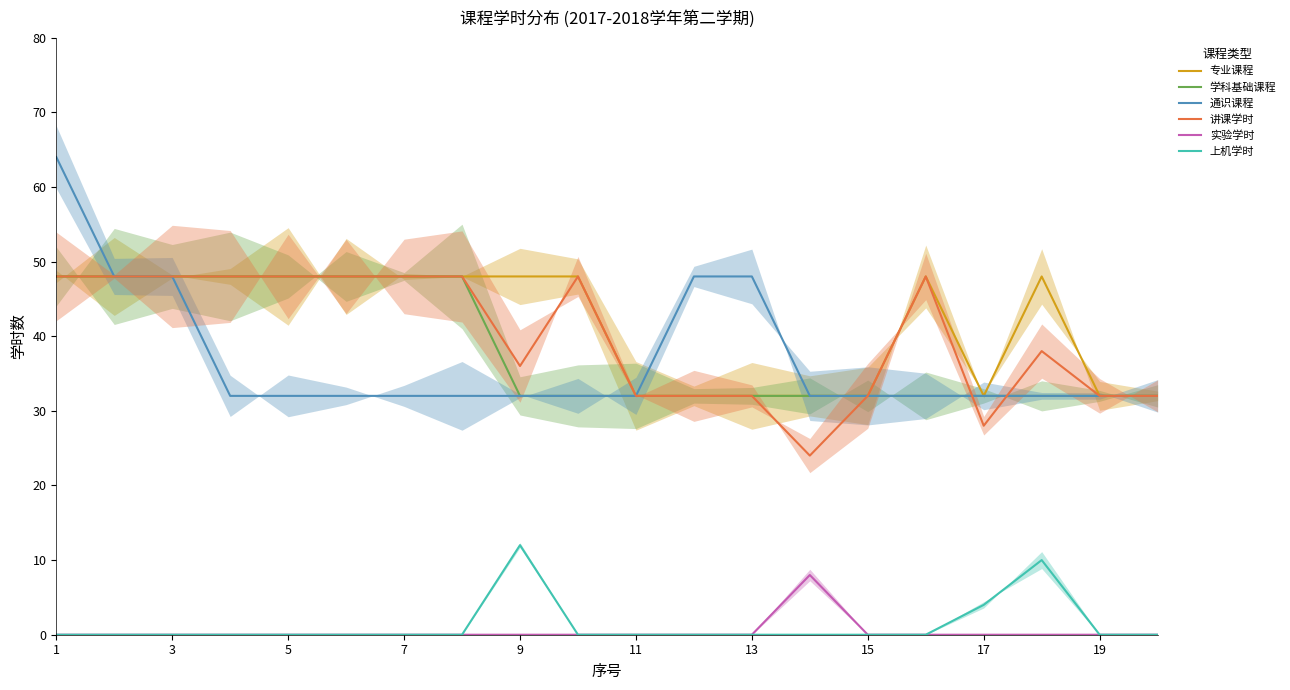

What is the maximum value shown in the chart?

64